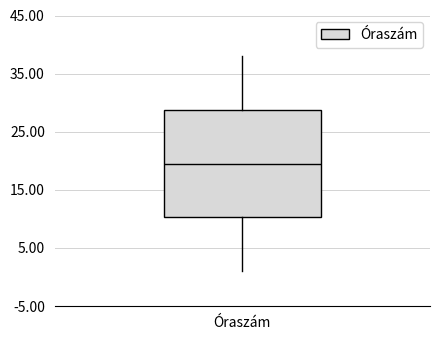

Read this box plot against the y-axis: the position of the median line, the range covered by the box, and the ends of both whiskers. The values are not printed on the chart, so give them approximately, as read against the axis.

median 20, box 10 to 29, whiskers 1 to 38